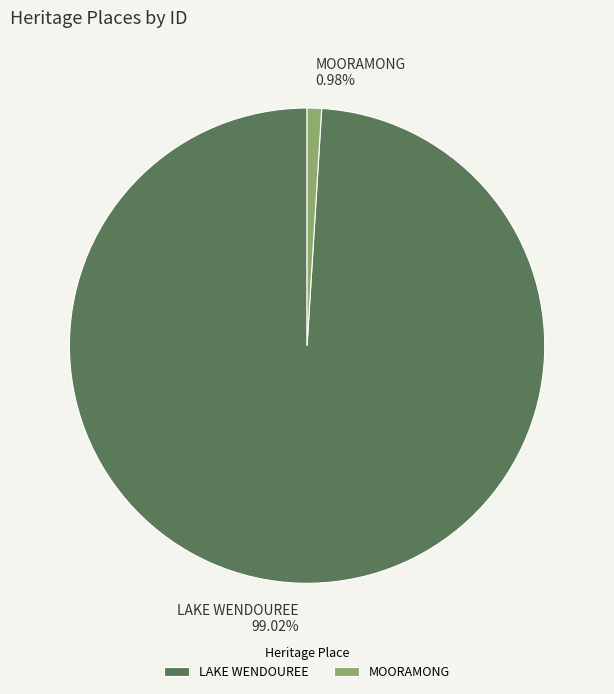

Do LAKE WENDOUREE and MOORAMONG together represent more than half of the pie?

Yes